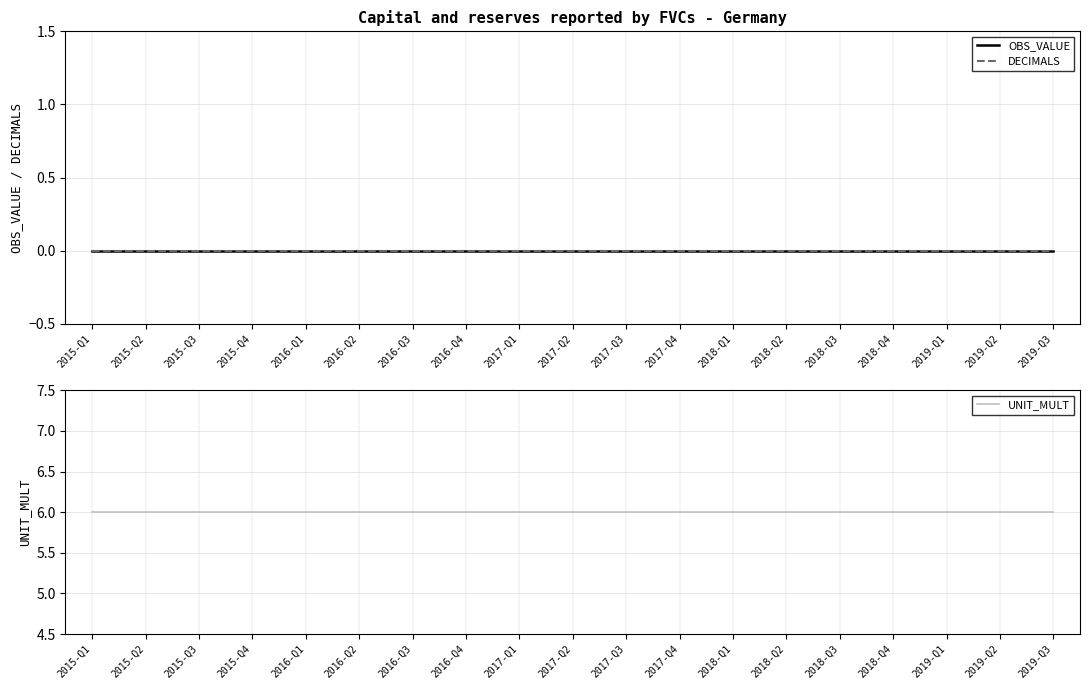

At 2015-Q4, list the series in order from smallest to largest.

OBS_VALUE, DECIMALS, UNIT_MULT